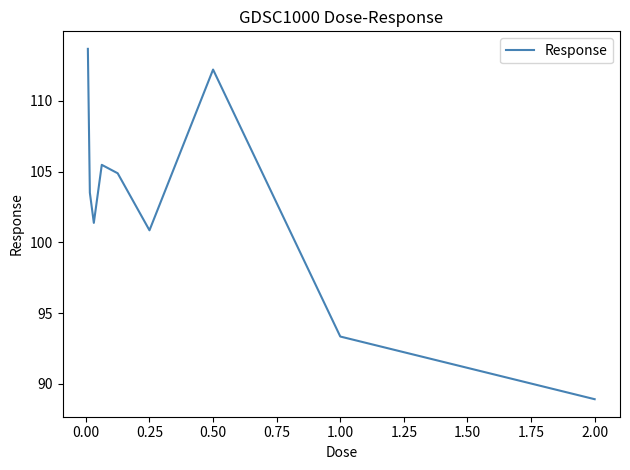

What is the smallest value displayed?

88.9